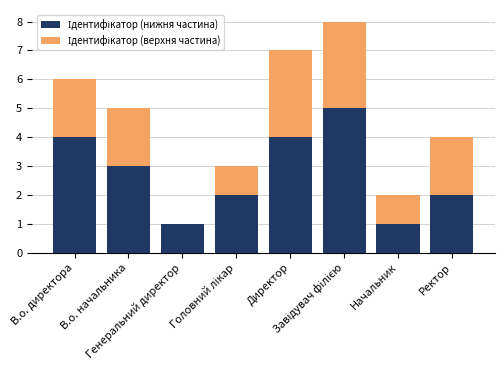

Rank the categories by Ідентифікатор (нижня частина) value from lowest to highest.

Генеральний директор, Начальник, Головний лікар, Ректор, В.о. начальника, В.о. директора, Директор, Завідувач філією